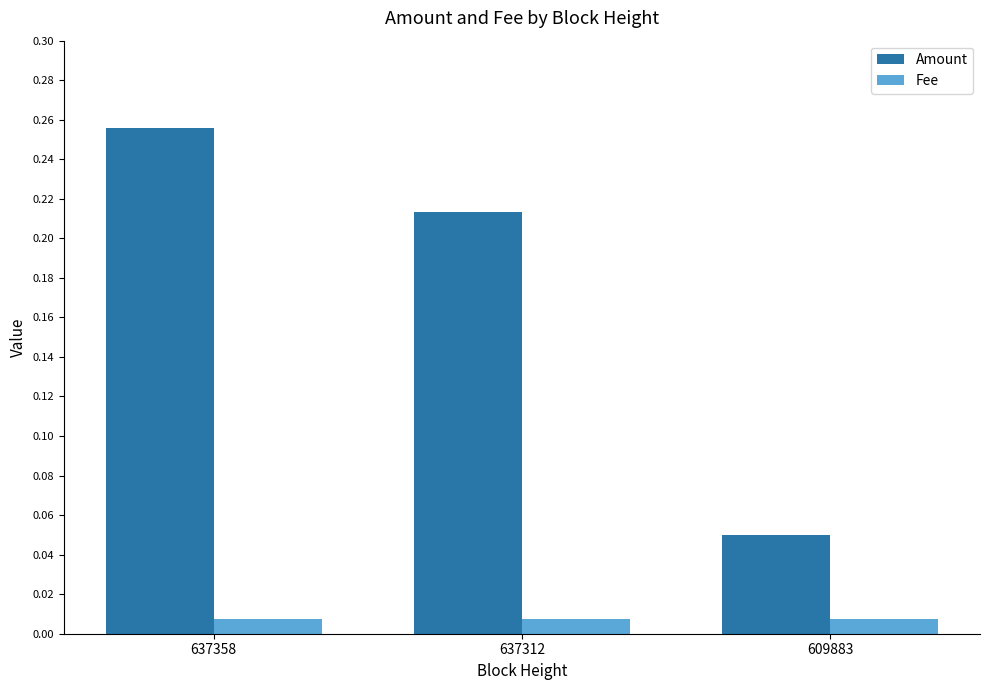

Count the number of data series in this chart.

2